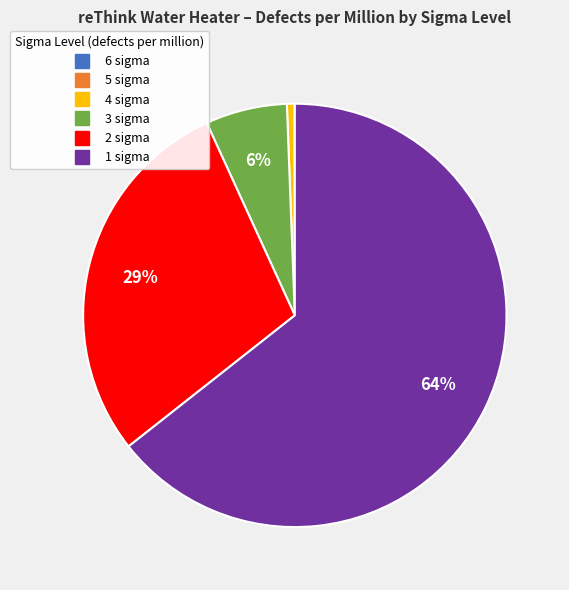

Combined, do 3 sigma and 4 sigma account for over 50%?

No